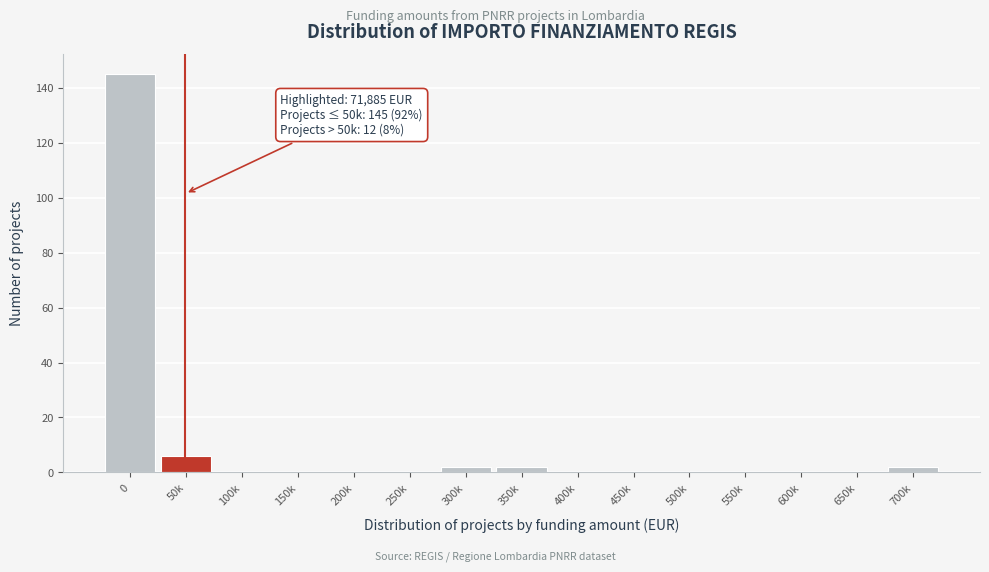

Reading right to left, list all the values displayed in this chart.

700k=2	650k=0	600k=0	550k=0	500k=0	450k=0	400k=0	350k=2	300k=2	250k=0	200k=0	150k=0	100k=0	50k=6	0=145